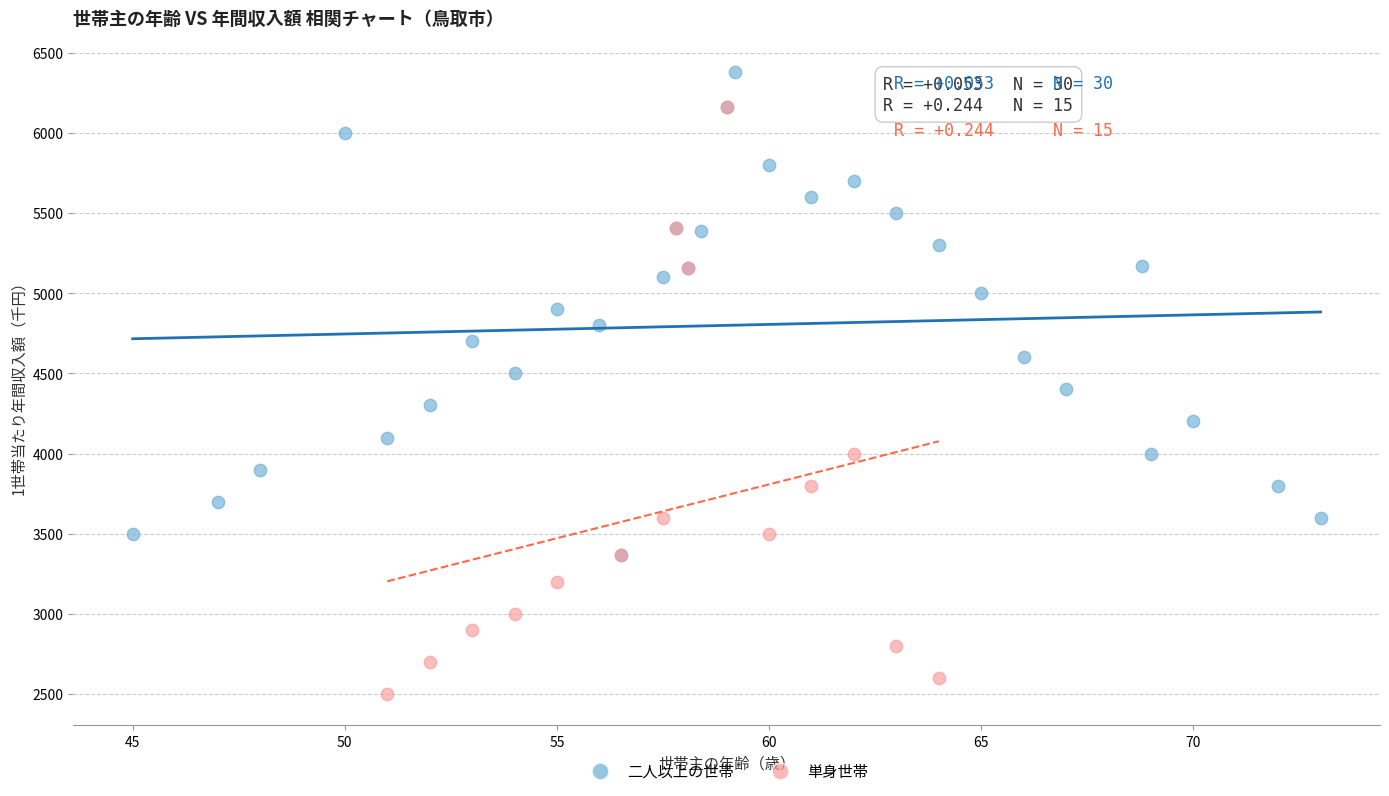

What are all the series names shown in the legend?

二人以上の世帯, 単身世帯